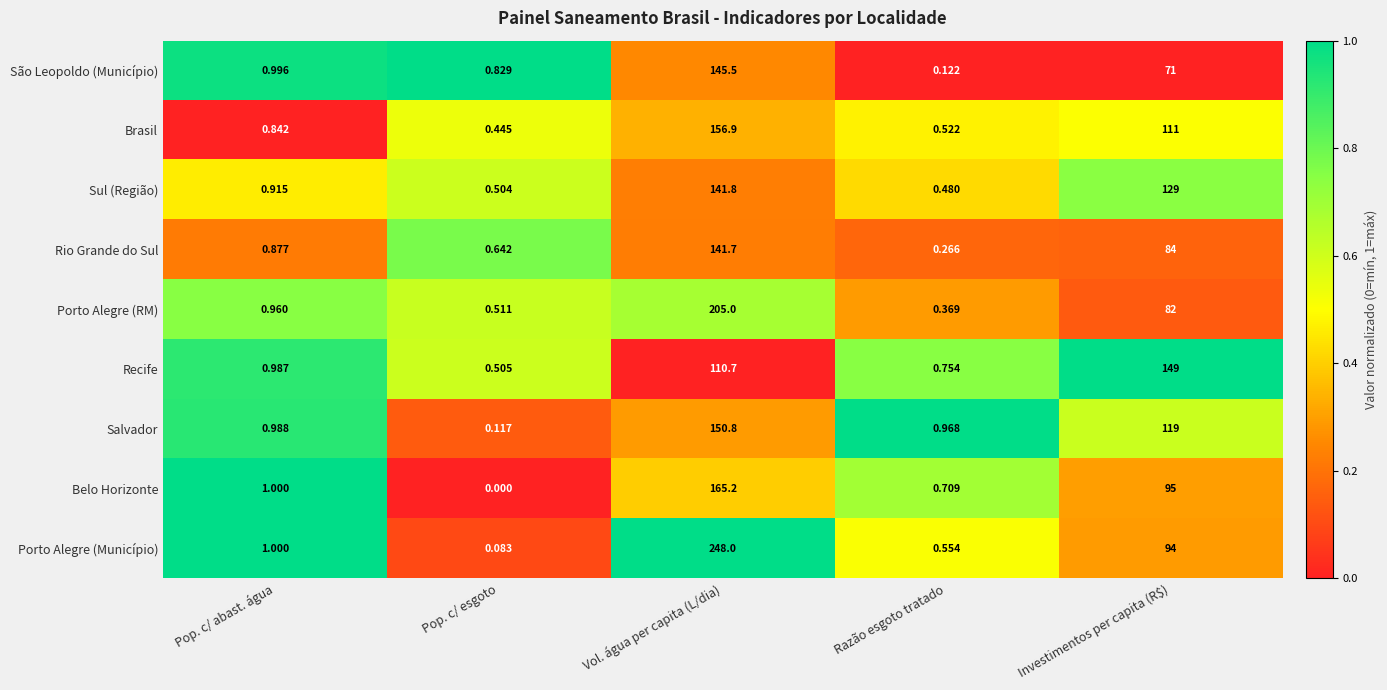

At which category does the chart reach its peak across all series?

Vol. água per capita (L/dia)